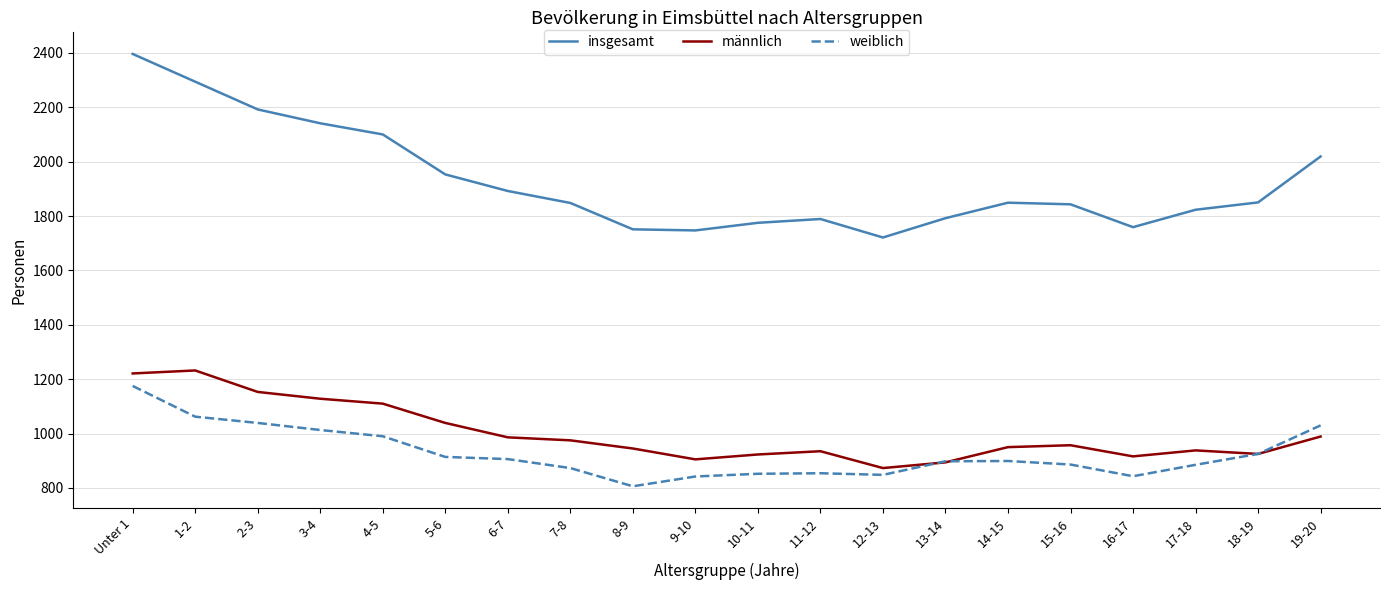

The insgesamt series shows 3260 at 6-7. True or false?

False